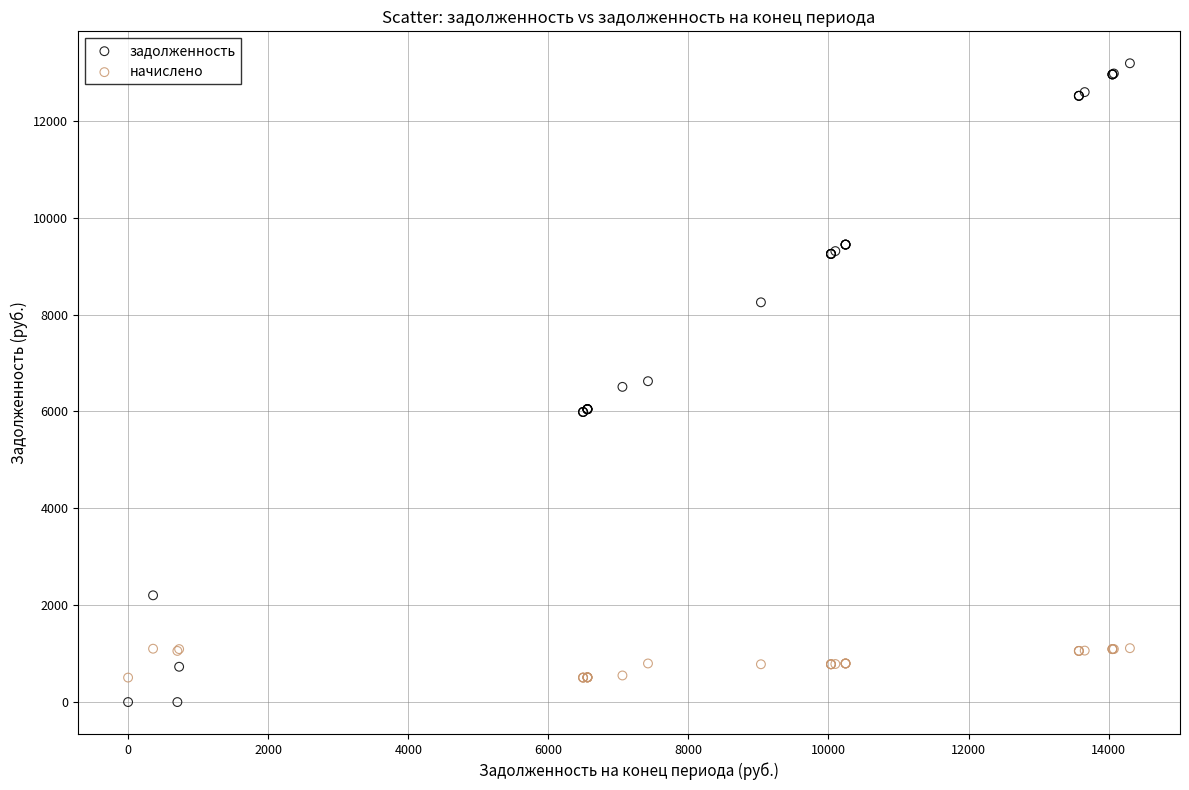

Which series contains the lowest Y value?

задолженность